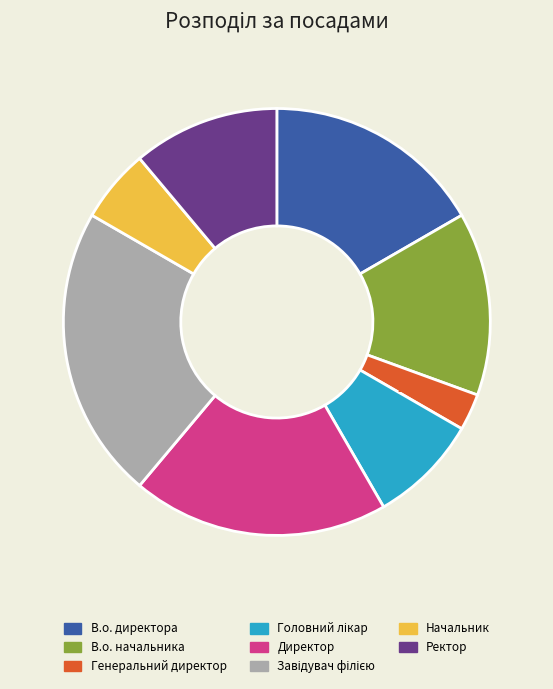

Does В.о. начальника represent more than half of the total?

No